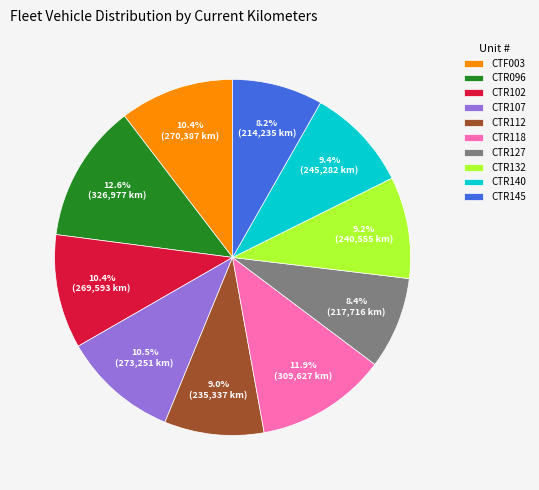

Does any single category account for the majority?

No